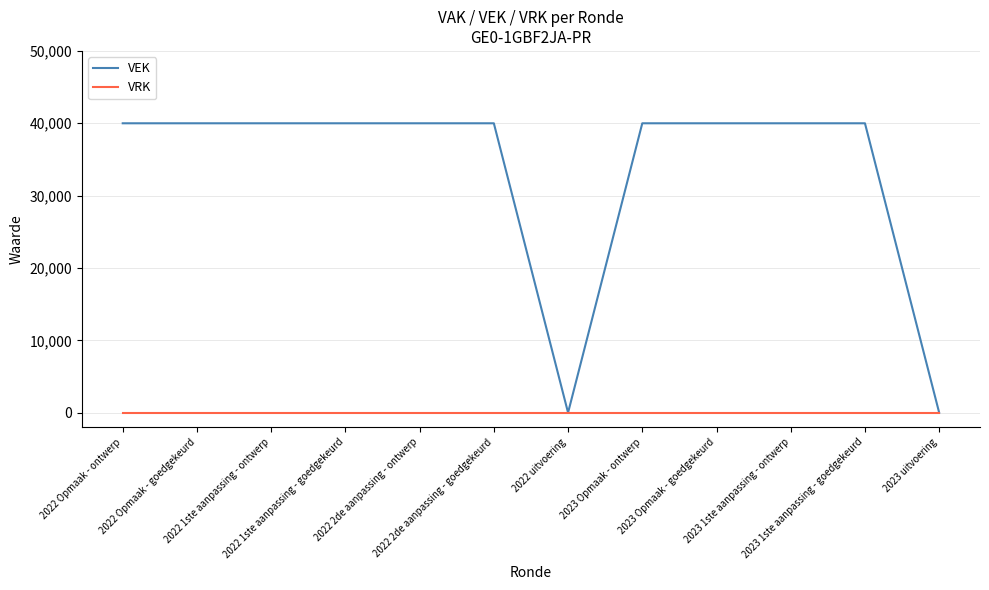

Reading right to left, what are all the values shown in this chart?

VEK: 0	40000	40000	40000	40000	0	40000	40000	40000	40000	40000	40000
VRK: 0	0	0	0	0	0	0	0	0	0	0	0